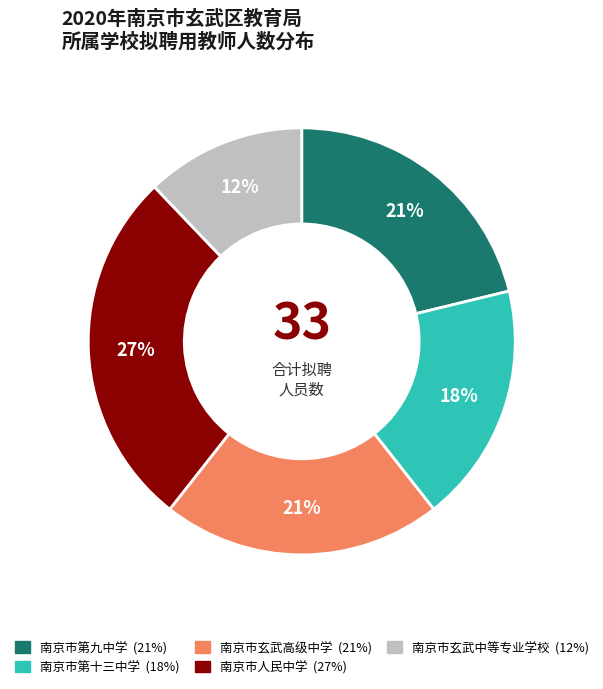

Which category has the biggest portion of the pie?

南京市人民中学